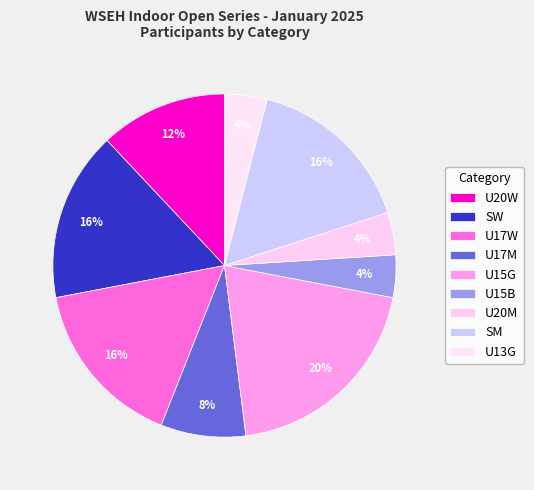

True or false: U20M accounts for 25% of the total.

False